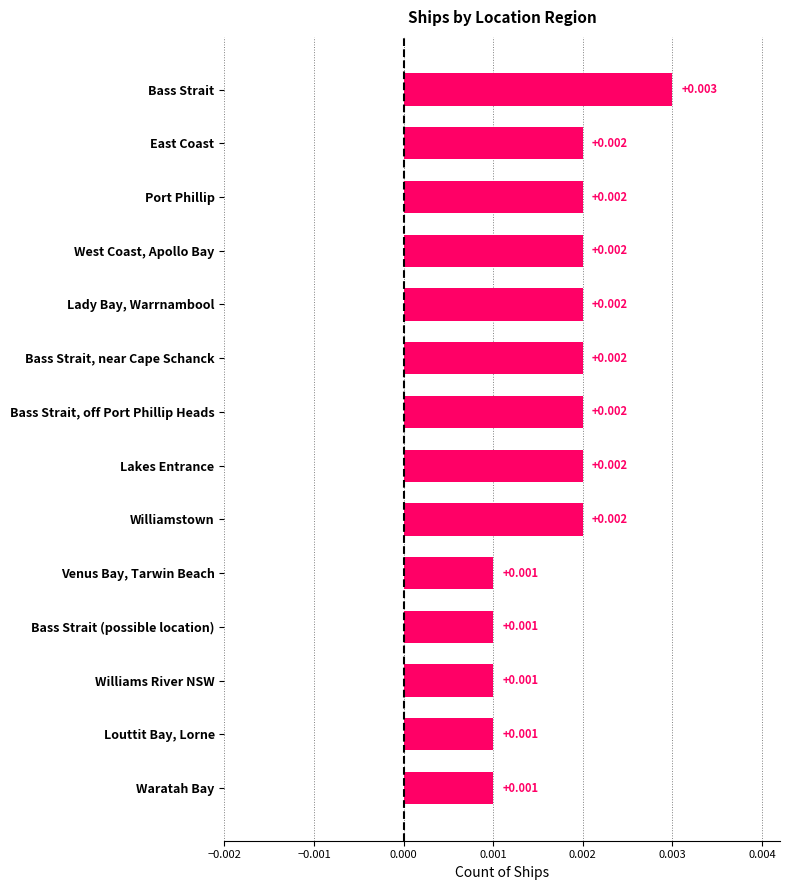

What is the label of the 12th bar from the top?

Williams River NSW